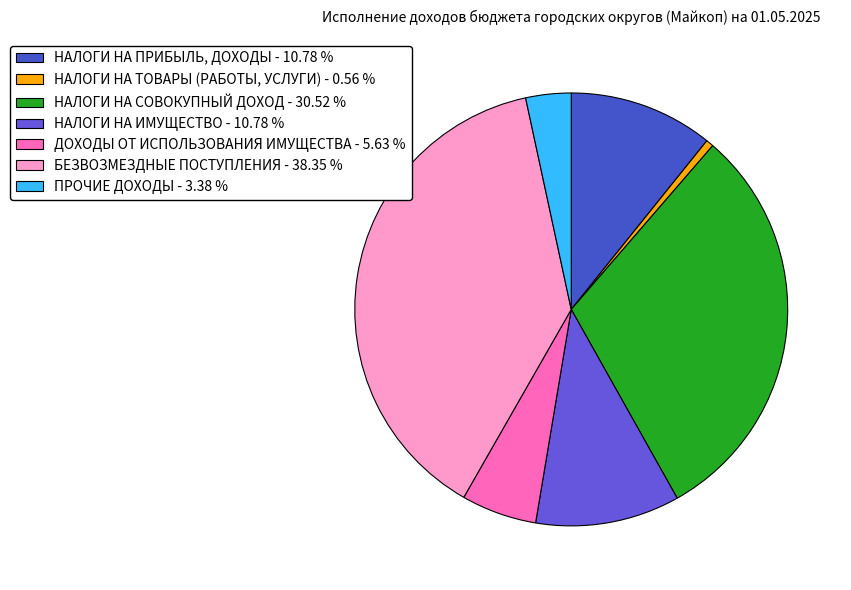

True or false: НАЛОГИ НА ПРИБЫЛЬ, ДОХОДЫ accounts for 20% of the total.

False